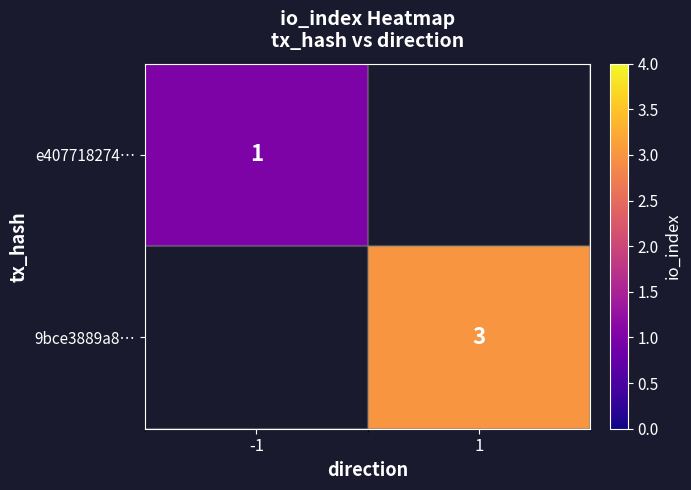

Is the value of 9bce3889a8… at 1 greater than the value of e407718274… at -1?

Yes